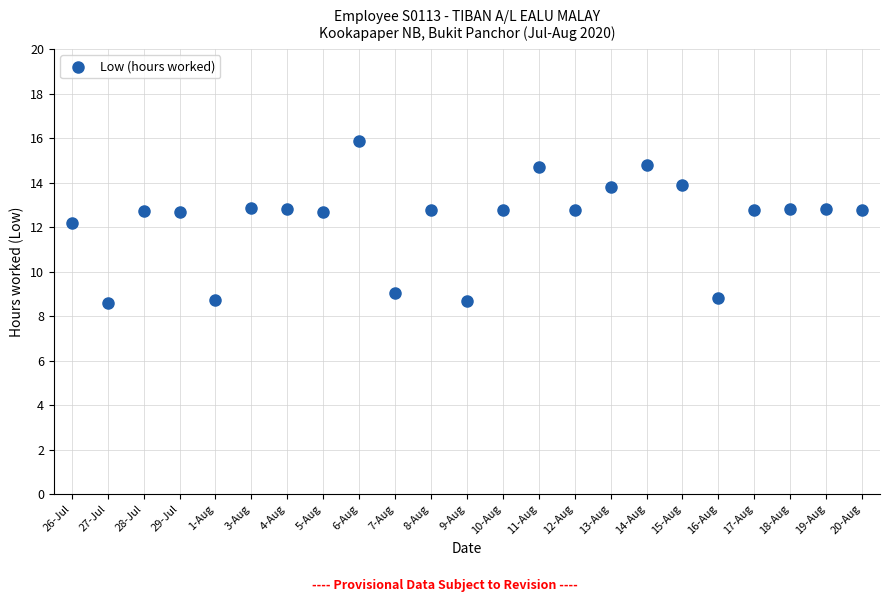

What is the range of Y values (max minus min)?

7.3